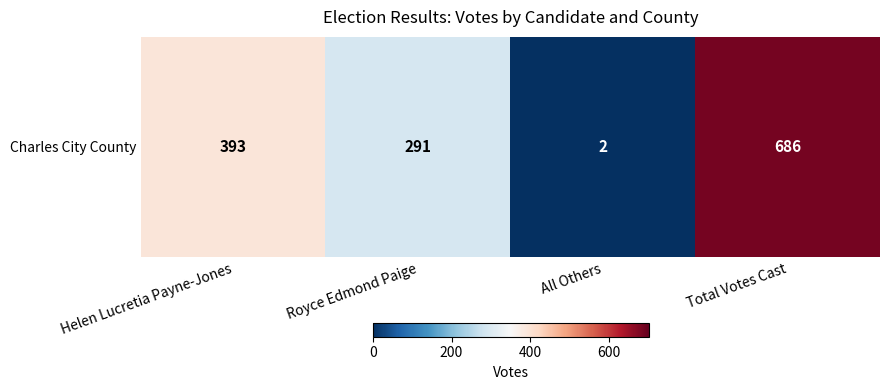

At which category does the chart reach its minimum across all series?

All Others